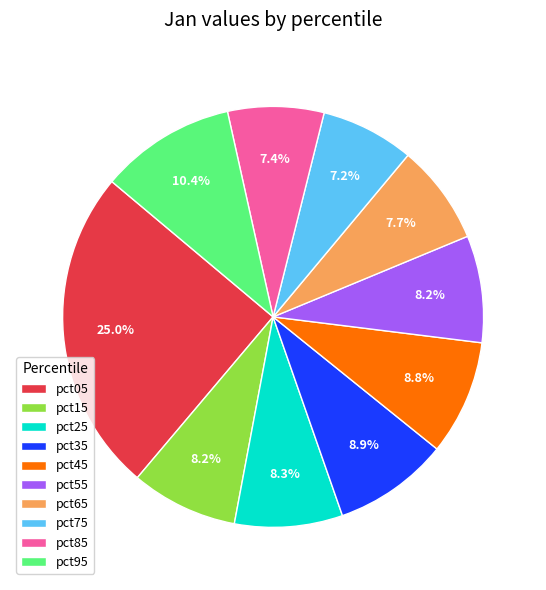

To the nearest percent, what percentage of the pie is pct75?

7%